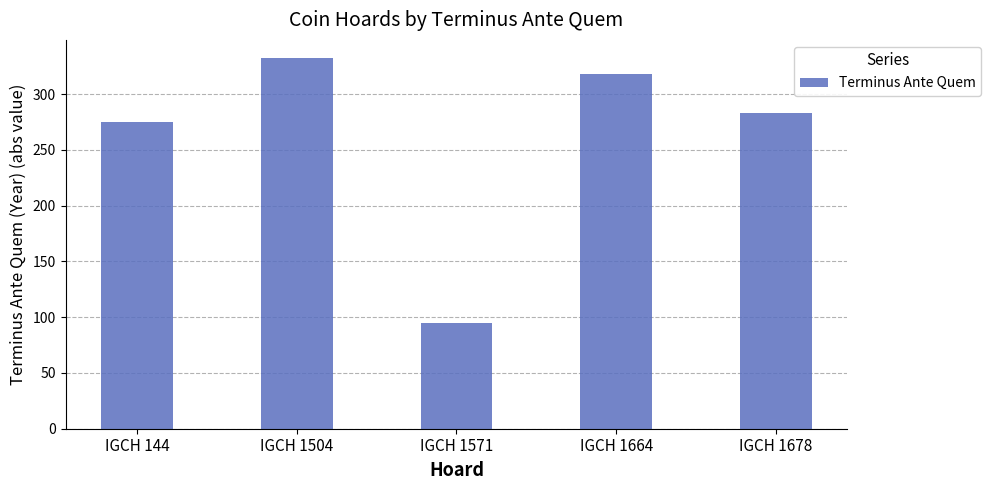

True or false: the data shows 40 at IGCH 1571.

False